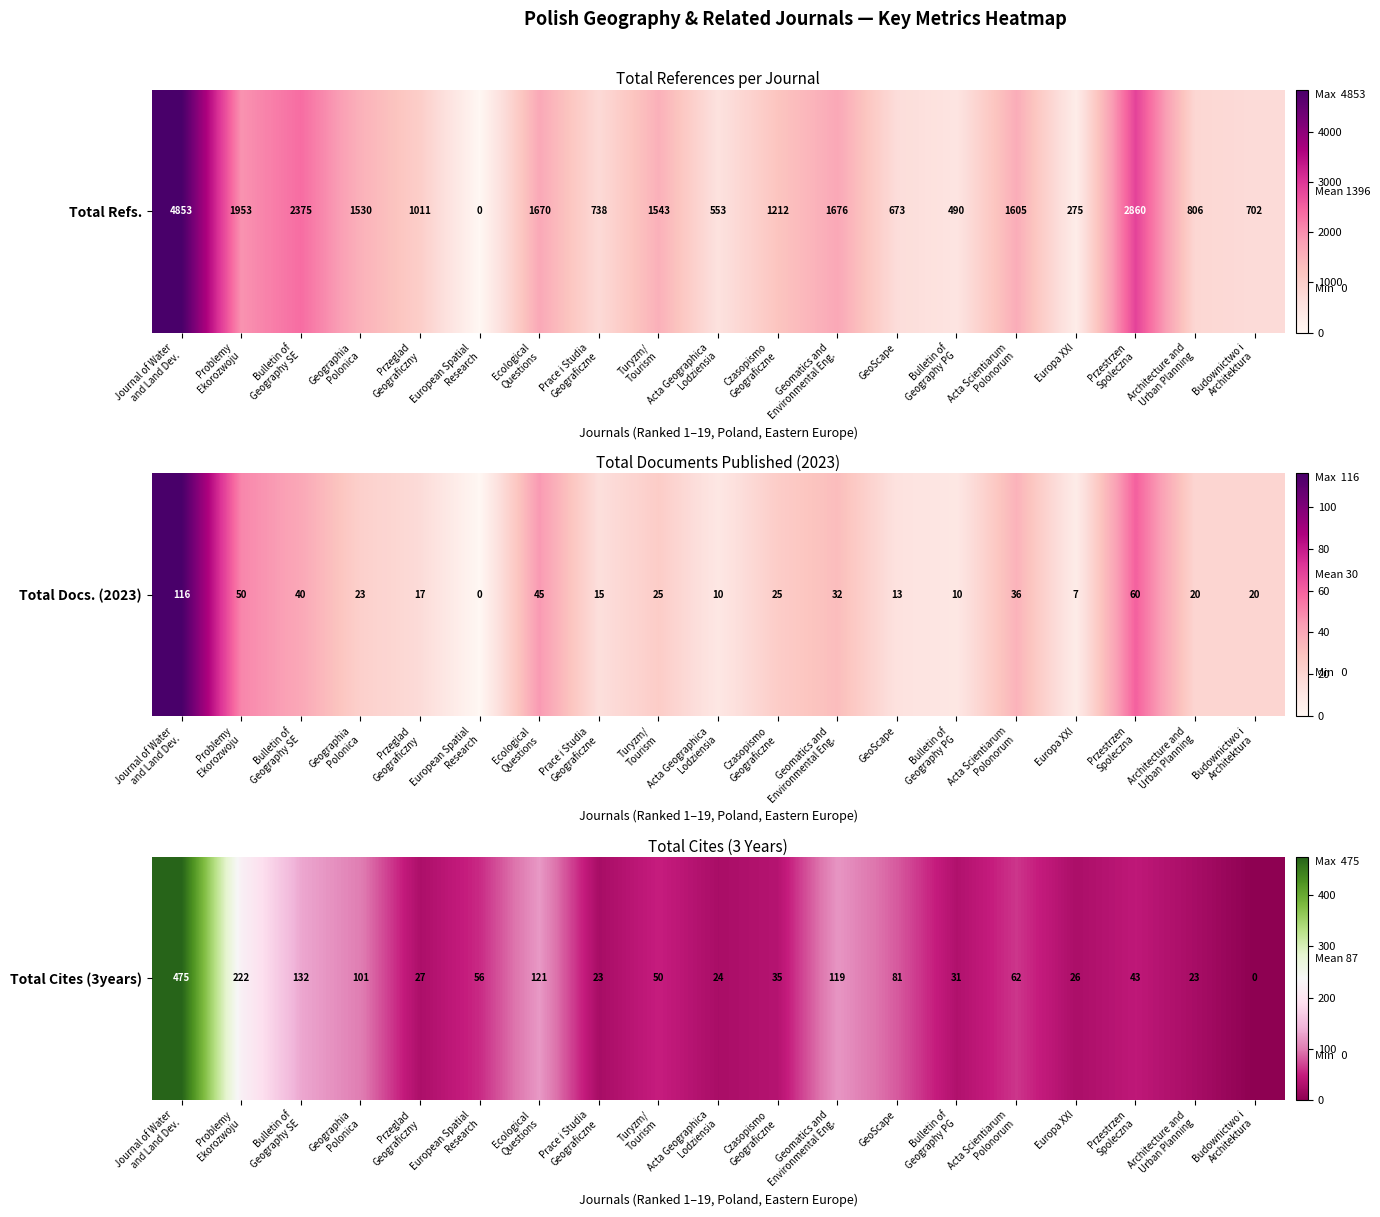

What is the difference between the values at Europa XXI and Budownictwo i
Architektura?

26